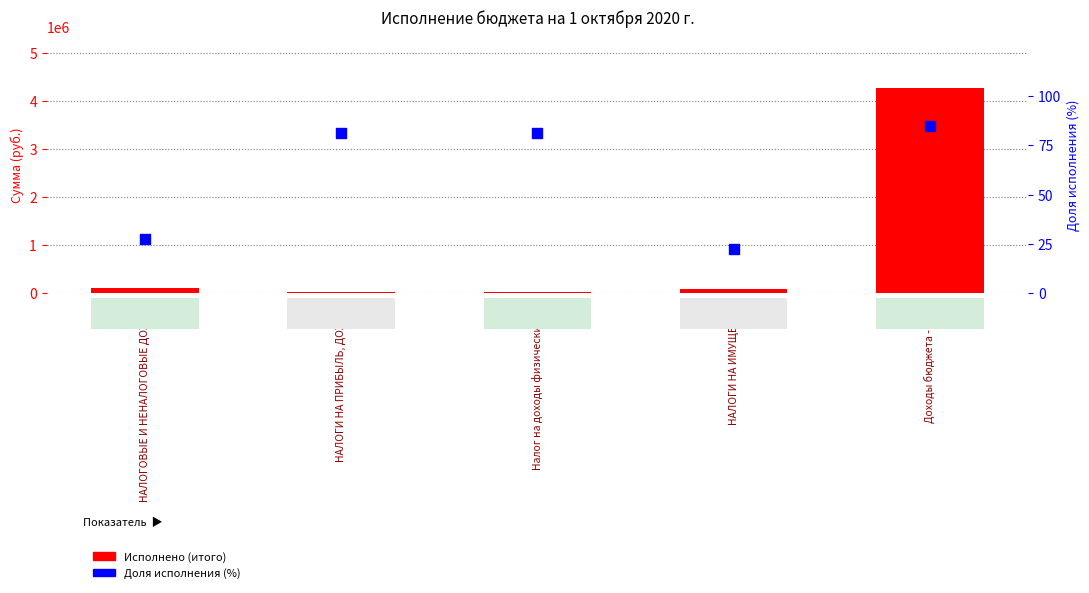

Is the value of Исполнено (итого) at НАЛОГИ НА ИМУЩЕСТВО greater than the value of Доля исполнения (%) at Налог на доходы физических лиц?

Yes